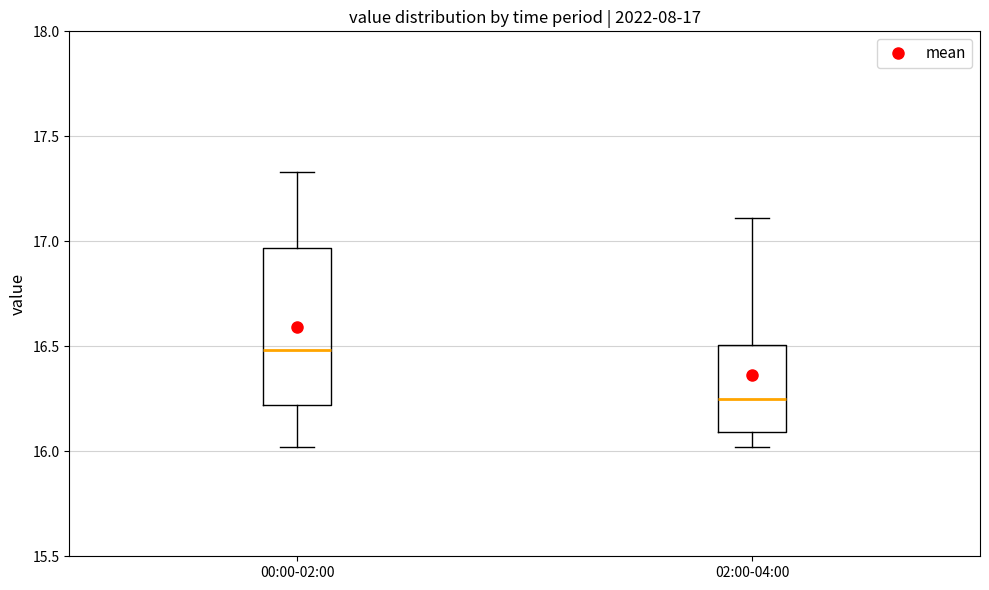

Which box's median line is the highest?

00:00-02:00